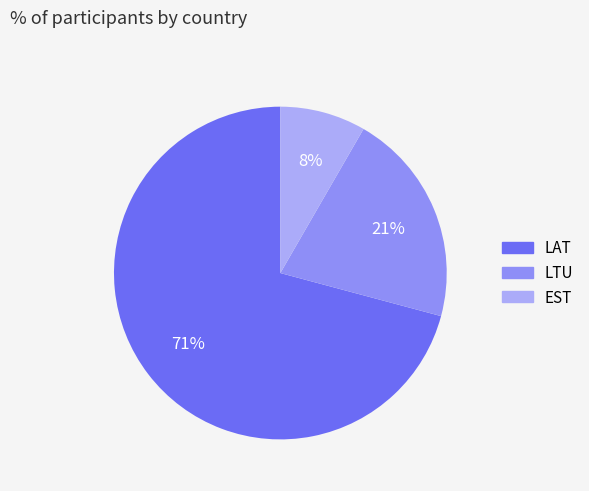

Combined, do LAT and EST account for over 50%?

Yes